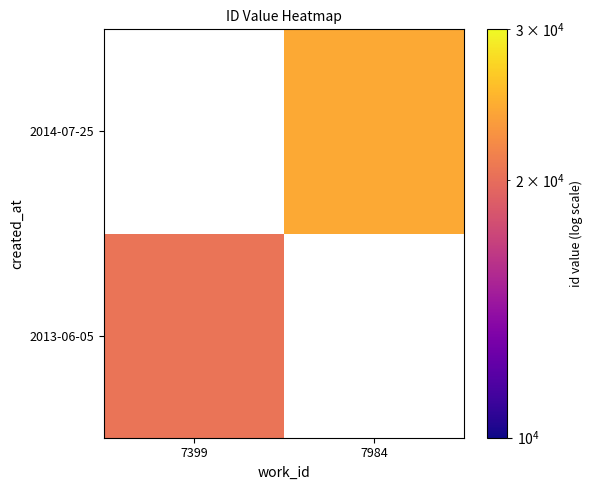

Which label corresponds to the largest value in the chart?

7984